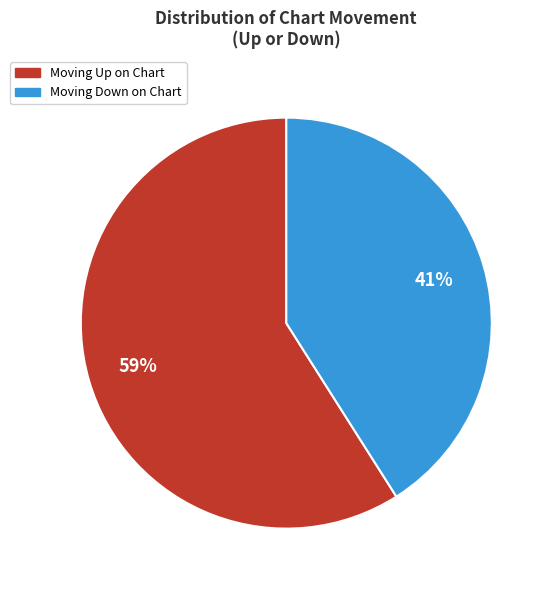

Is there any slice that represents more than half of the pie?

Yes